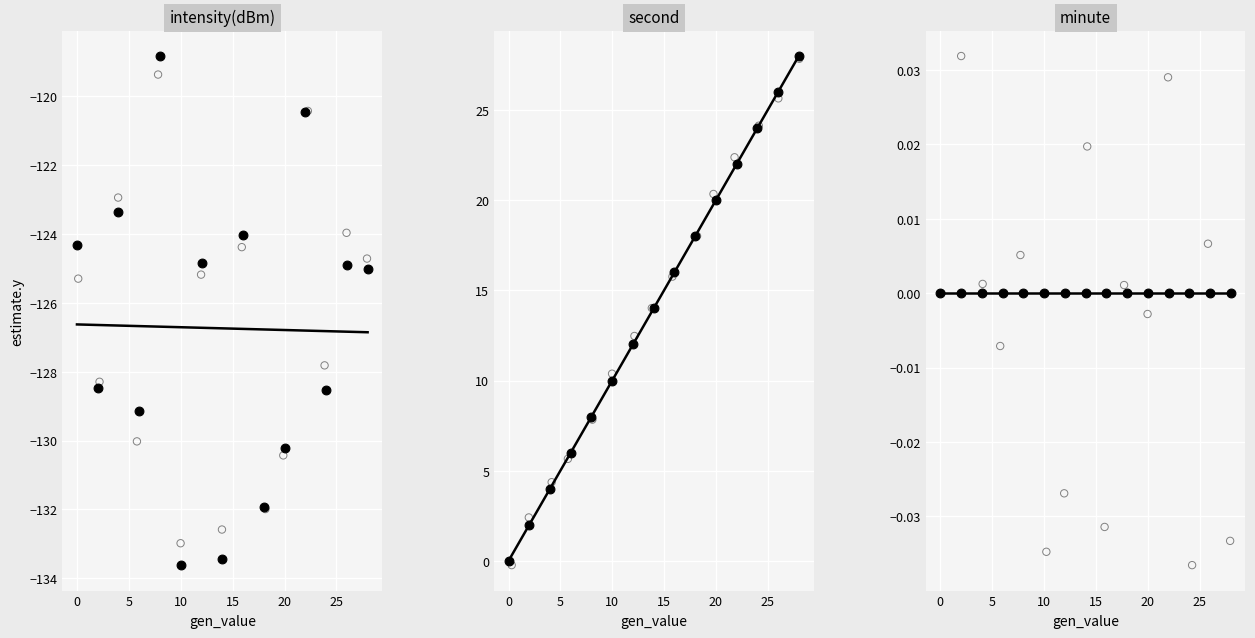

At which category is the sum across all series the highest?

28